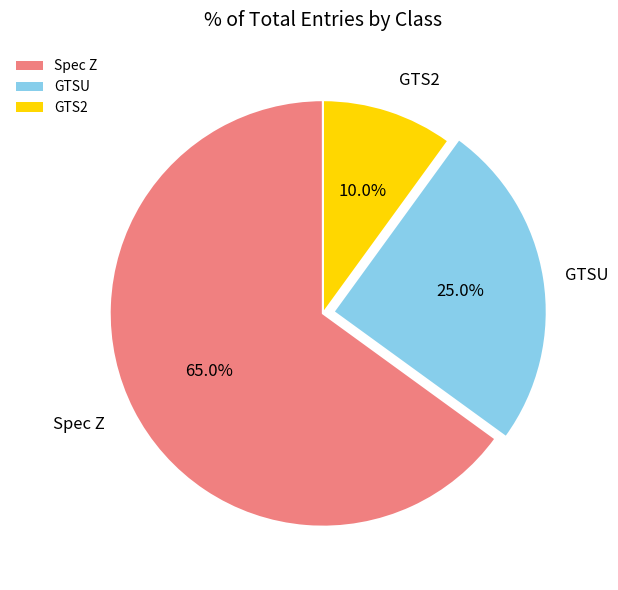

To the nearest percent, what is the difference between the GTS2 and Spec Z slice percentages?

55%